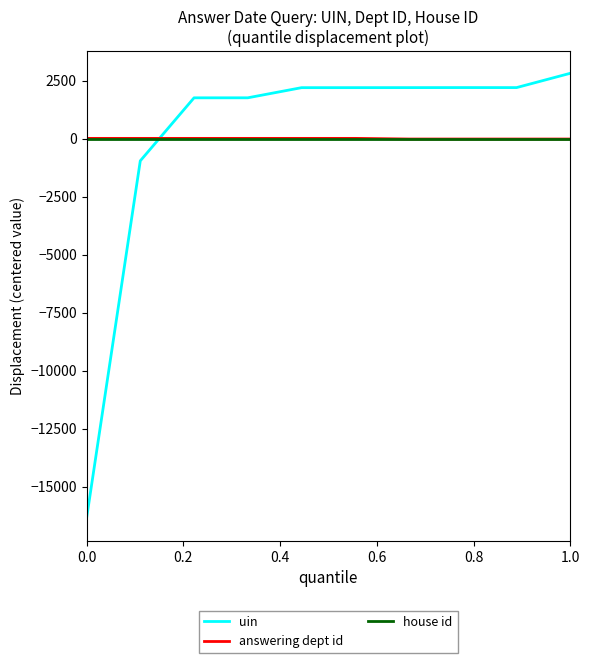

True or false: uin and answering dept id cross at least once.

True